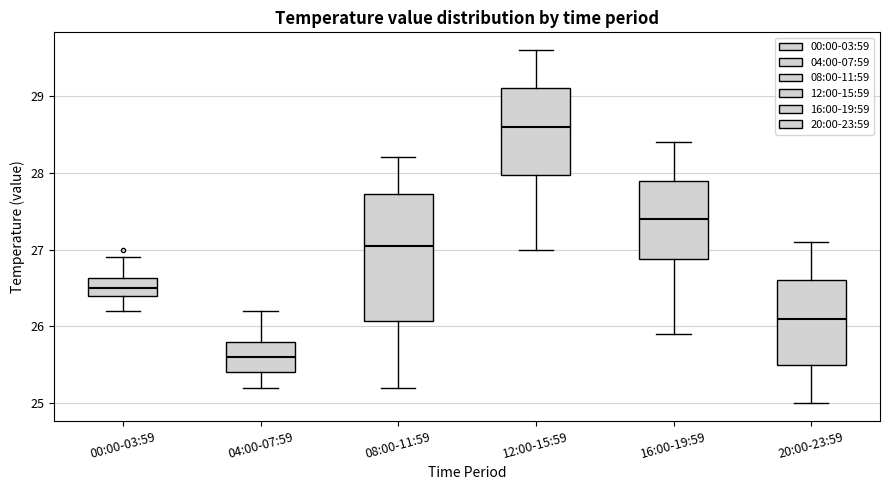

Reading left to right, read every box against the y-axis: the position of its median line, the range the box covers, and the ends of its whiskers. The values are not printed on the chart, so give them approximately, as read against the axis.

00:00-03:59: median 26.5, box 26.4 to 26.6, whiskers 26.2 to 26.9
04:00-07:59: median 25.6, box 25.4 to 25.8, whiskers 25.2 to 26.2
08:00-11:59: median 27.1, box 26.1 to 27.7, whiskers 25.2 to 28.2
12:00-15:59: median 28.6, box 28.0 to 29.1, whiskers 27.0 to 29.6
16:00-19:59: median 27.4, box 26.9 to 27.9, whiskers 25.9 to 28.4
20:00-23:59: median 26.1, box 25.5 to 26.6, whiskers 25.0 to 27.1